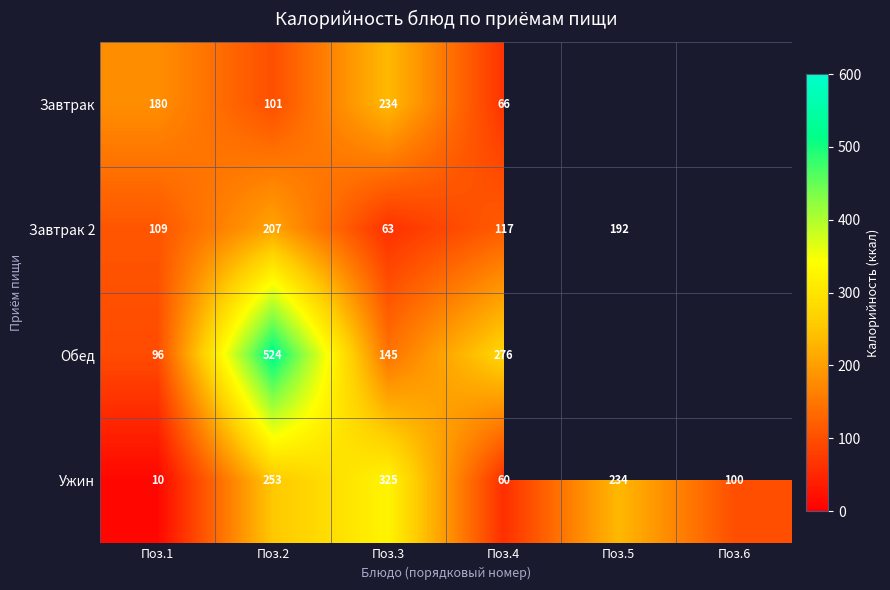

At which label does Ужин first exceed 234?

Поз.2